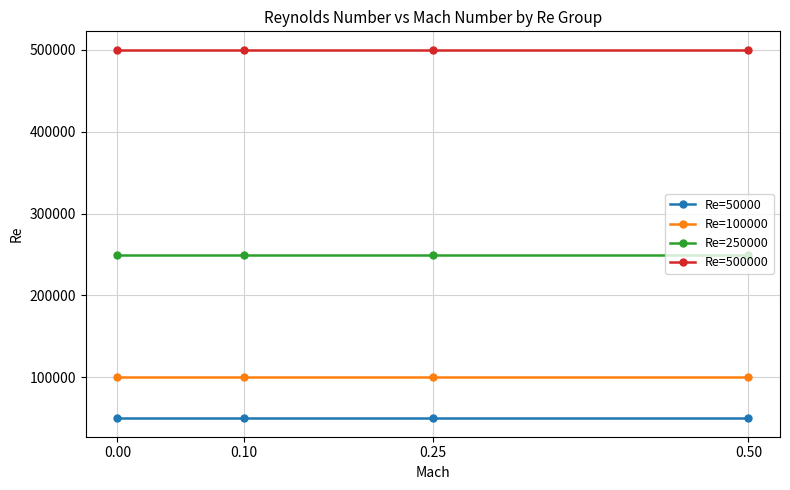

List the series in order of their peak value, highest first.

Re=500000, Re=250000, Re=100000, Re=50000